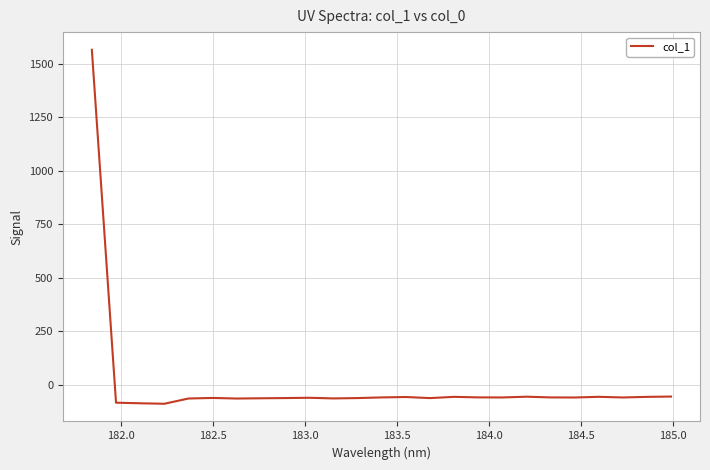

What is the difference between the maximum and minimum values?

1651.3